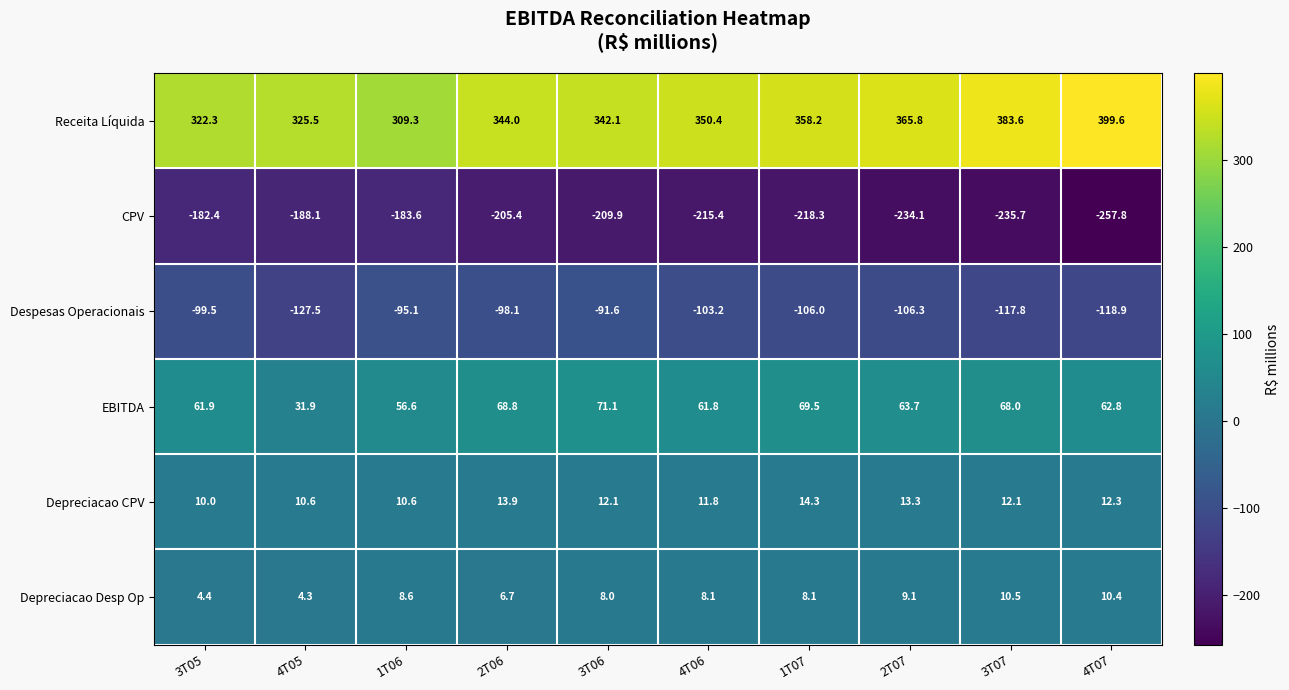

True or false: Depreciacao CPV has a value of 12.1 at 3T07.

True